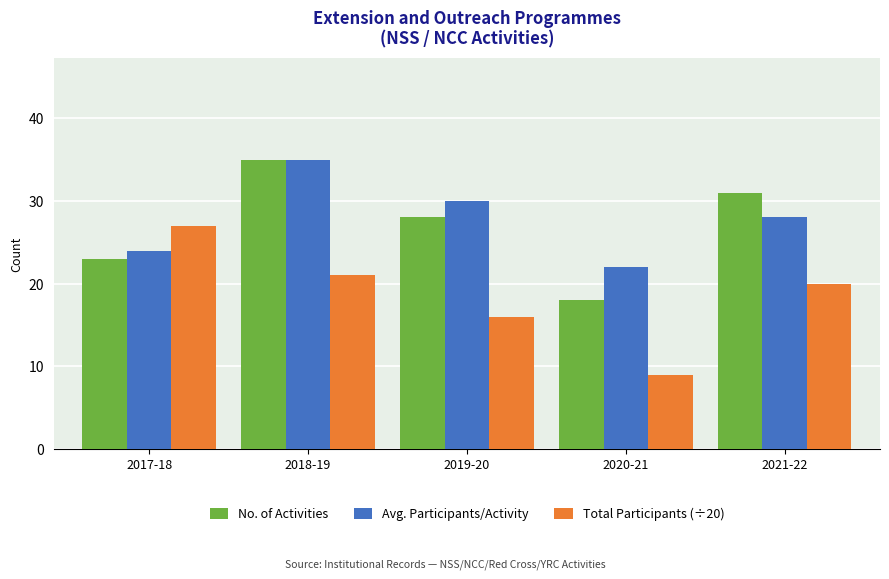

List the labels in order of No. of Activities value, largest first.

2018-19, 2021-22, 2019-20, 2017-18, 2020-21